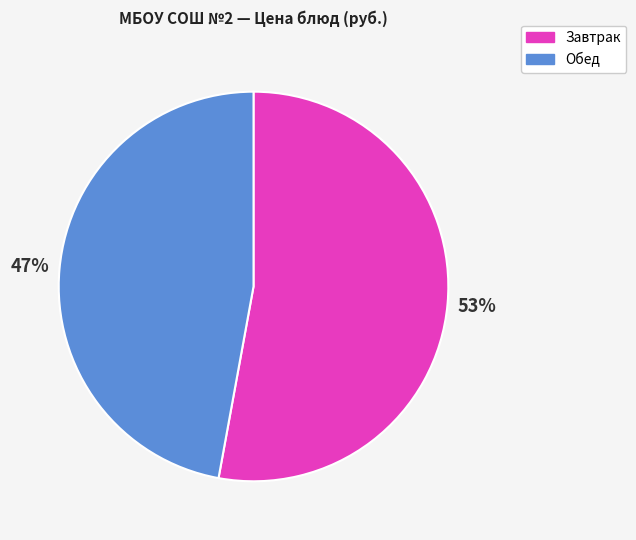

To the nearest percent, what is the average slice percentage?

50%